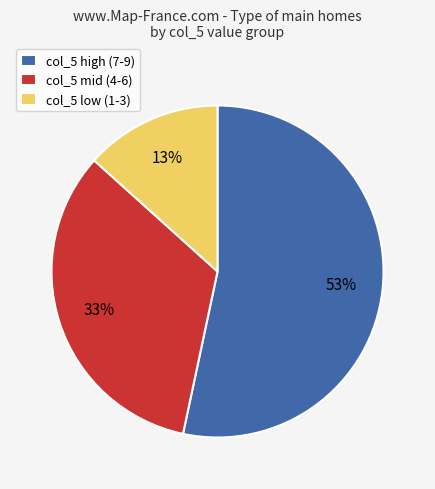

What percentage is the col_5 mid (4-6) slice, to the nearest percent?

33%